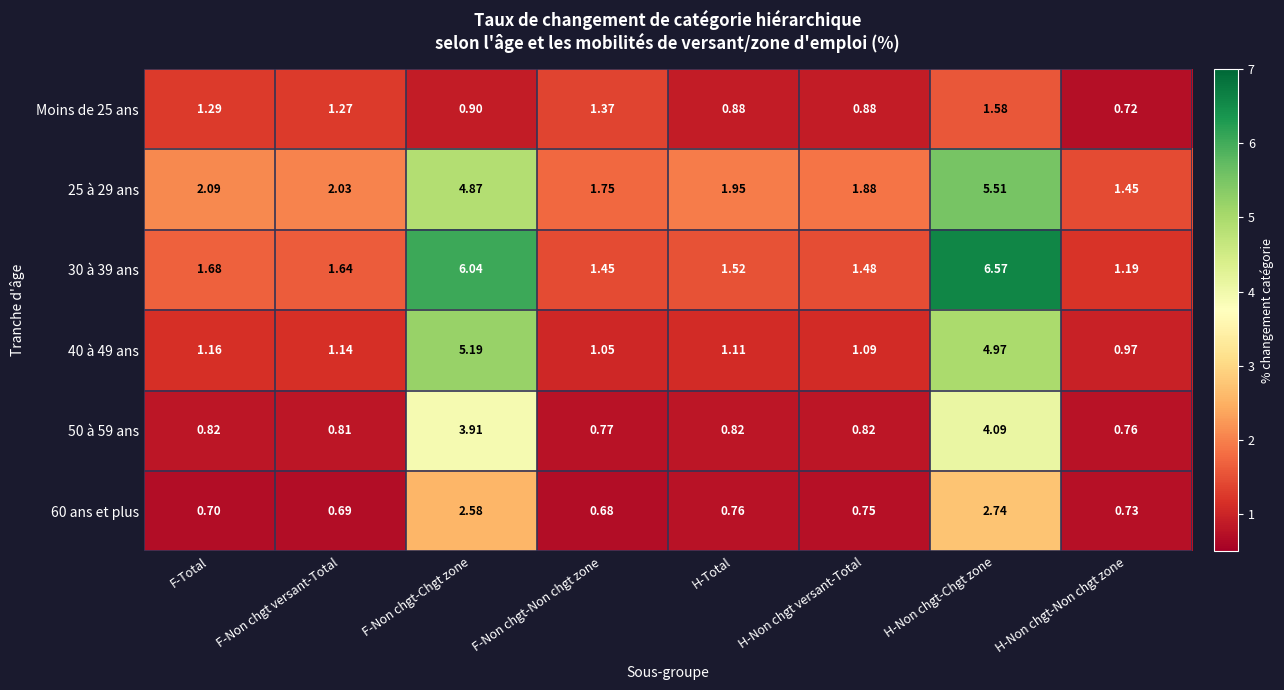

At how many categories does at least one series exceed 1?

8